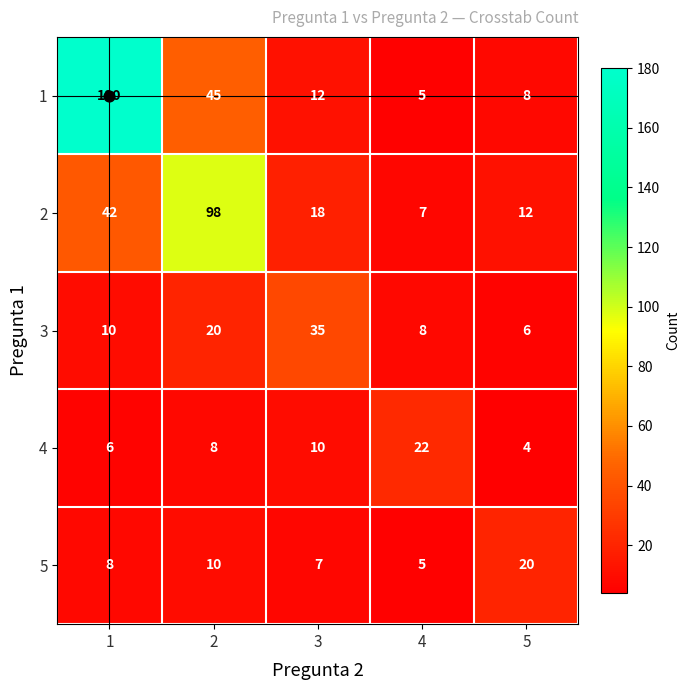

What is the approximate value of 1 at 5?

8